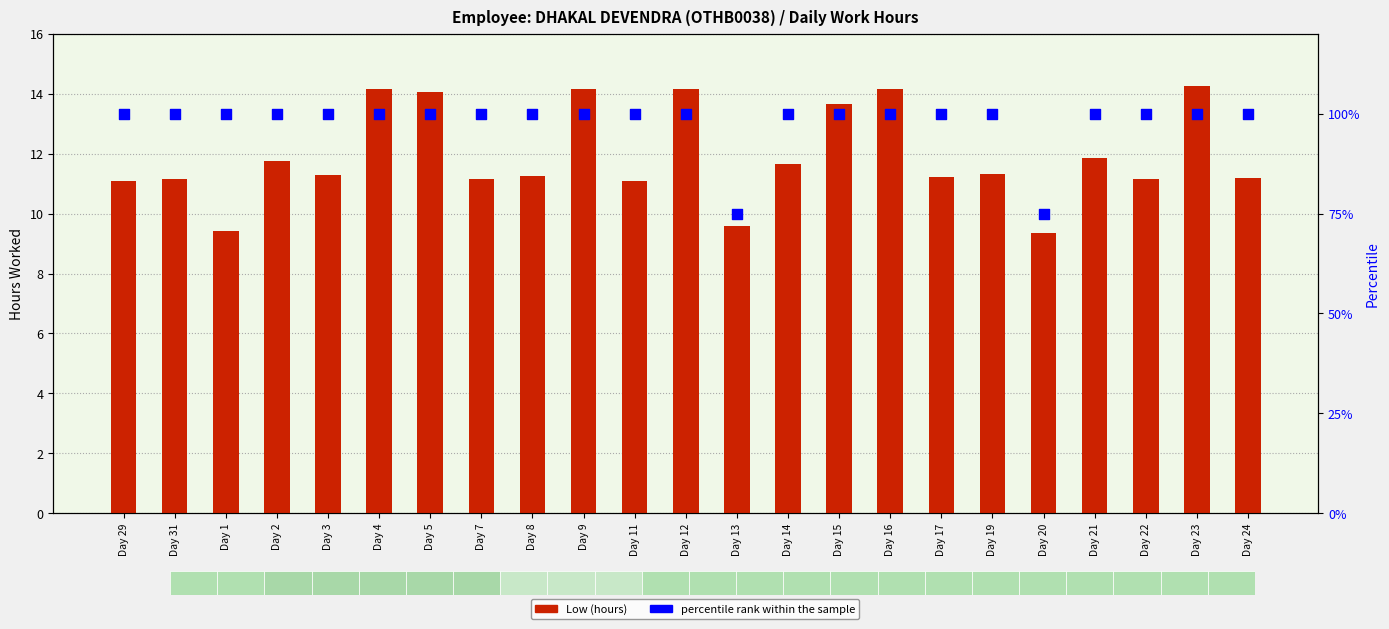

Which series has the largest total across all categories?

percentile rank within the sample